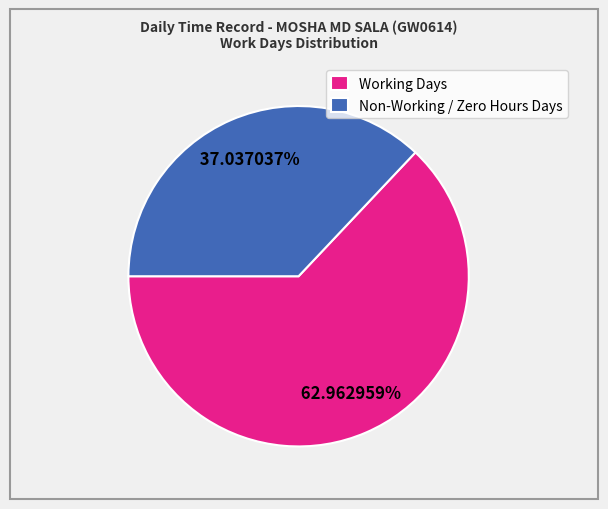

What is the ratio of the value at Non-Working / Zero Hours Days to the value at Working Days?

0.6